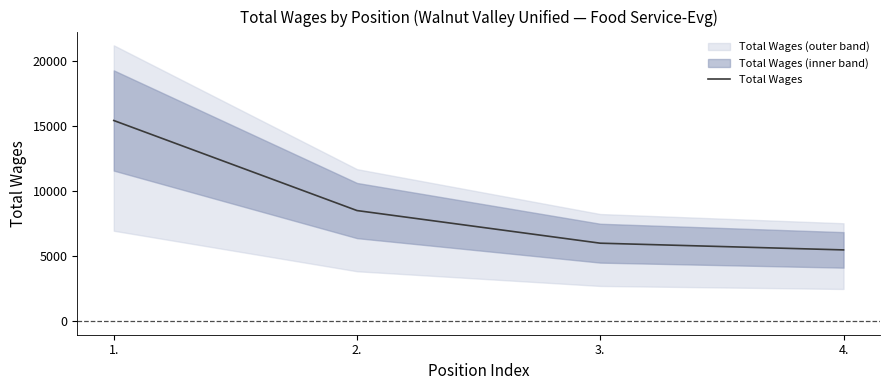

What is the minimum value shown in the chart?

5465